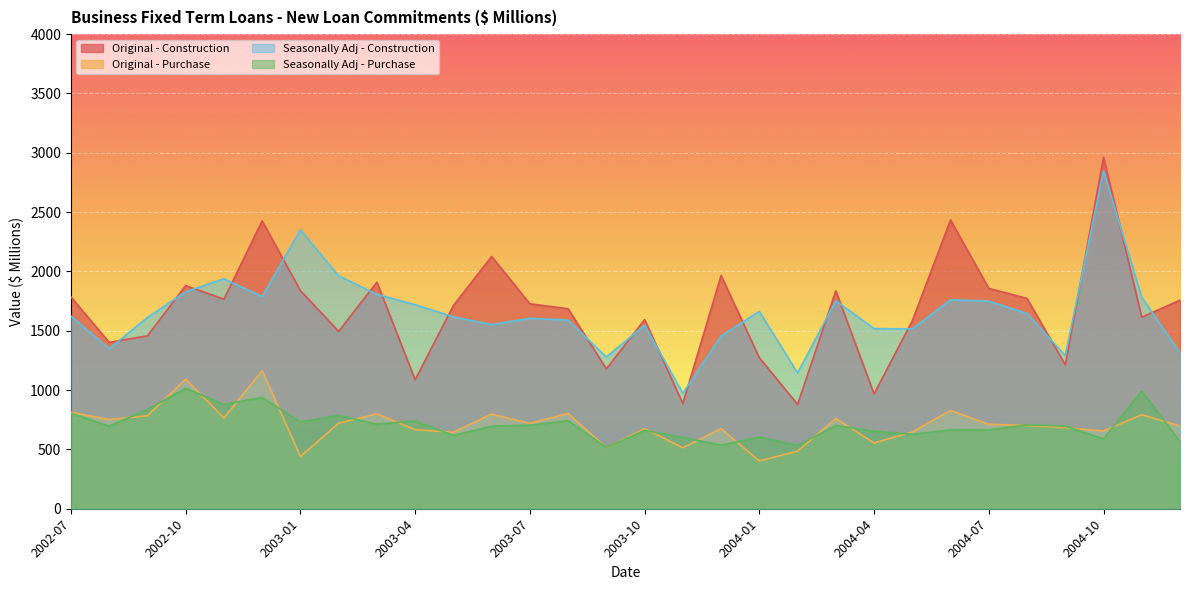

The Original - Purchase series shows 828.7 at 2004-06. True or false?

True